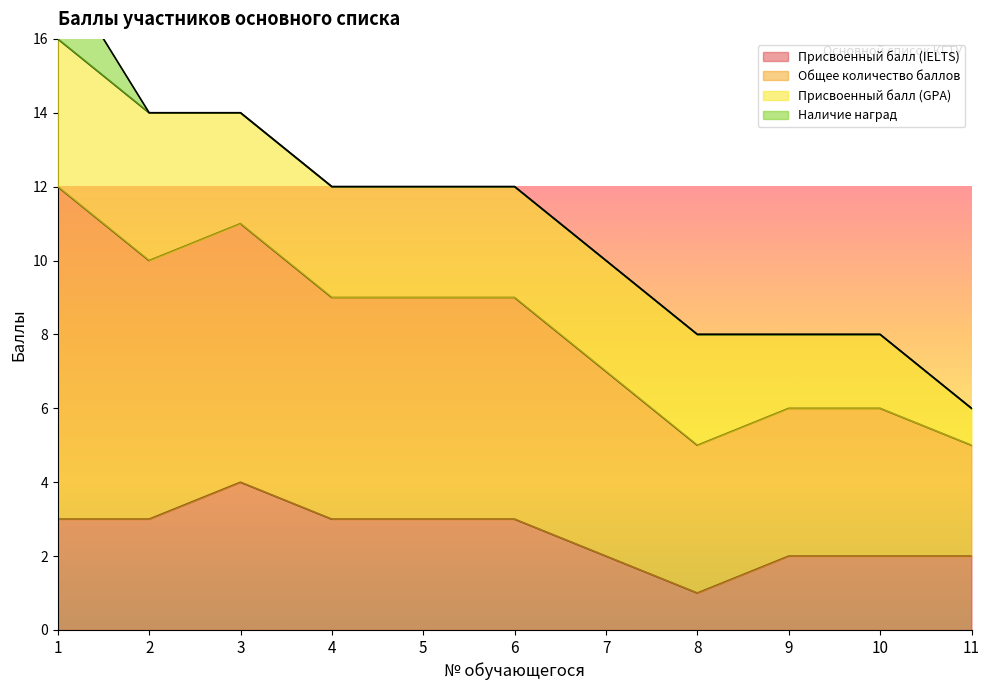

At how many categories does at least one series exceed 9?

7